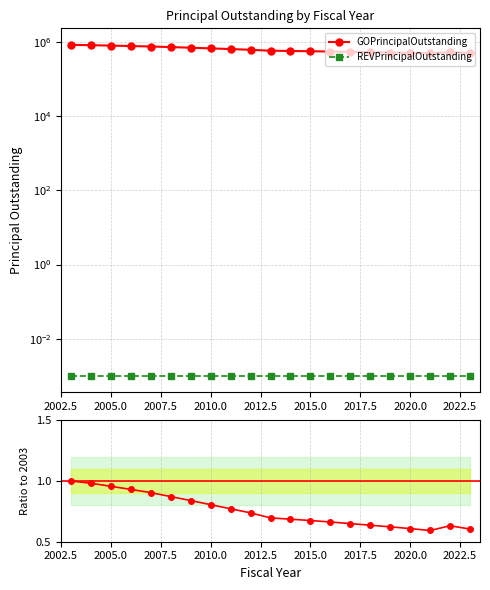

Does the chart have visible grid lines?

Yes